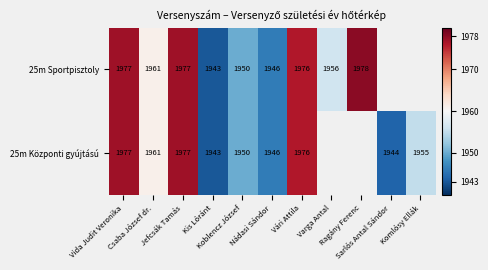

At which category does the chart reach its minimum across all series?

Kis Lóránt